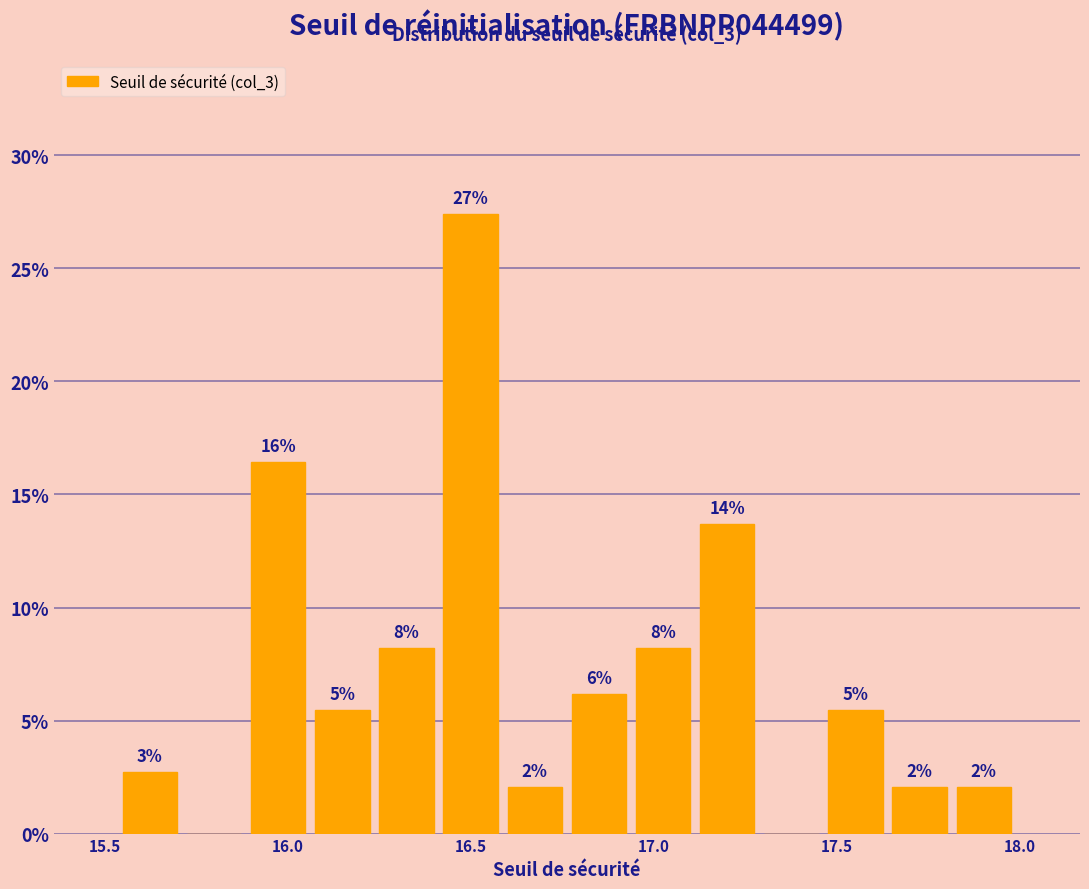

Read against the x-axis, roughly where is the centre of the tallest bar?

16.50